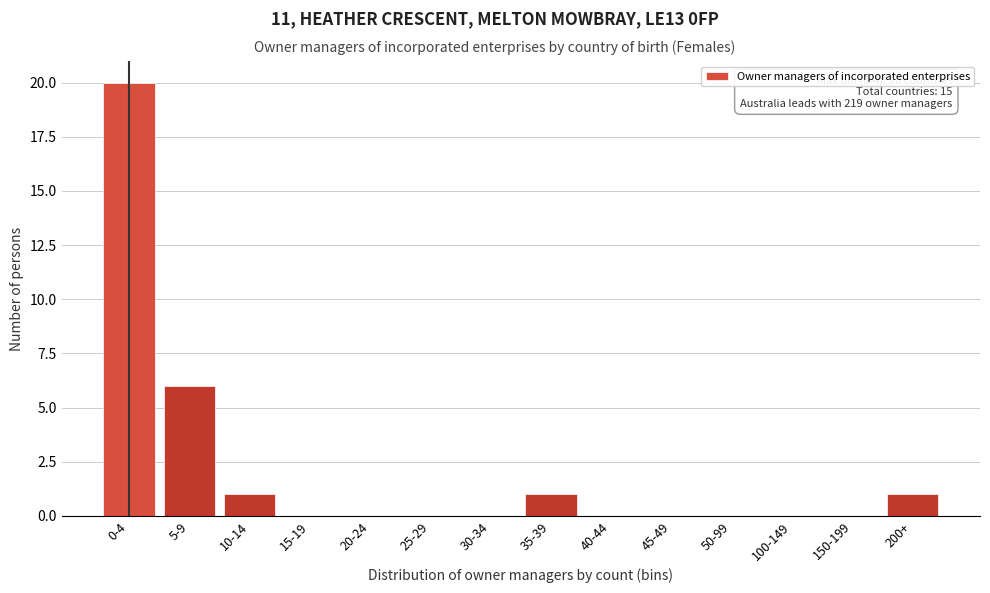

Reading left to right, what are all the values shown in this chart?

0-4=20	5-9=6	10-14=1	15-19=0	20-24=0	25-29=0	30-34=0	35-39=1	40-44=0	45-49=0	50-99=0	100-149=0	150-199=0	200+=1